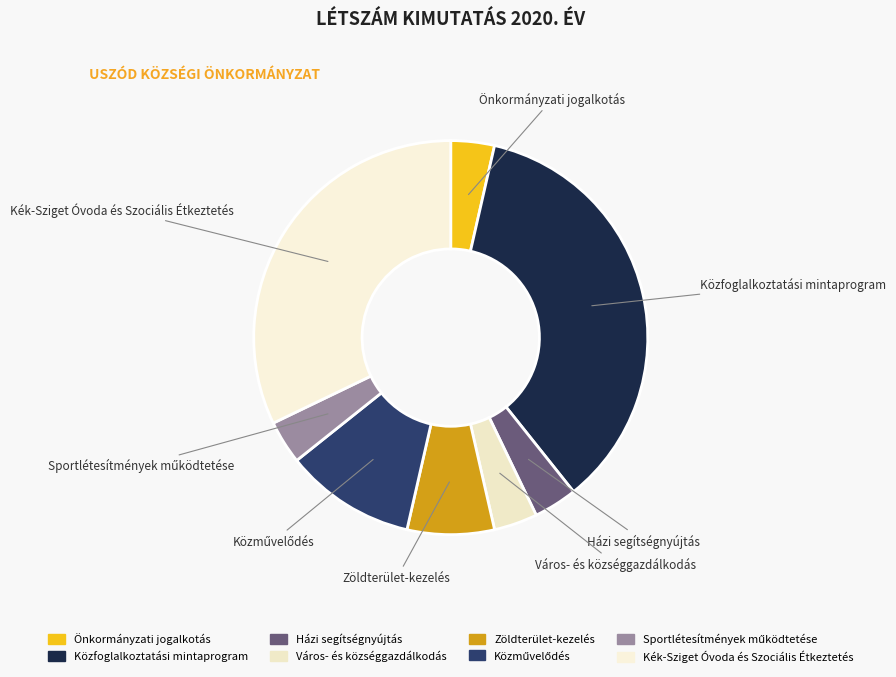

To the nearest percent, what percentage of the pie is Házi segítségnyújtás?

4%